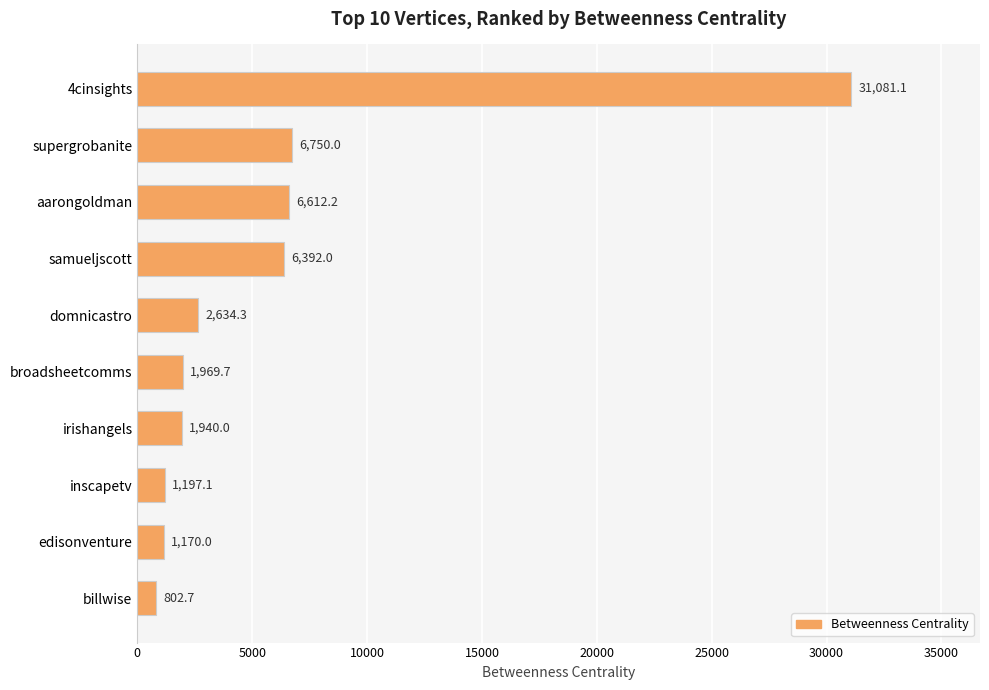

At which label is the value closest to 15941?

supergrobanite